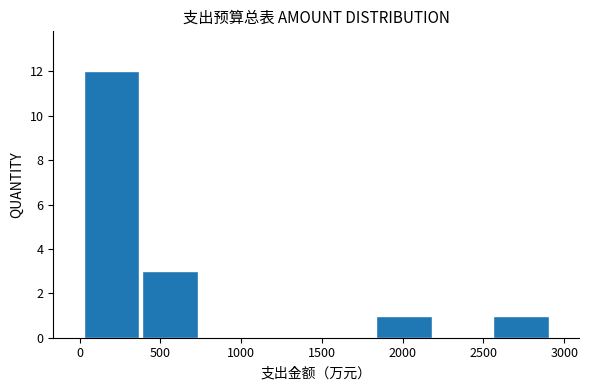

How tall is the bar that spans 400 to 750 on the x-axis? Neither the bar edges nor the heights are printed on the chart, so give them approximately, as read against the axes.

3